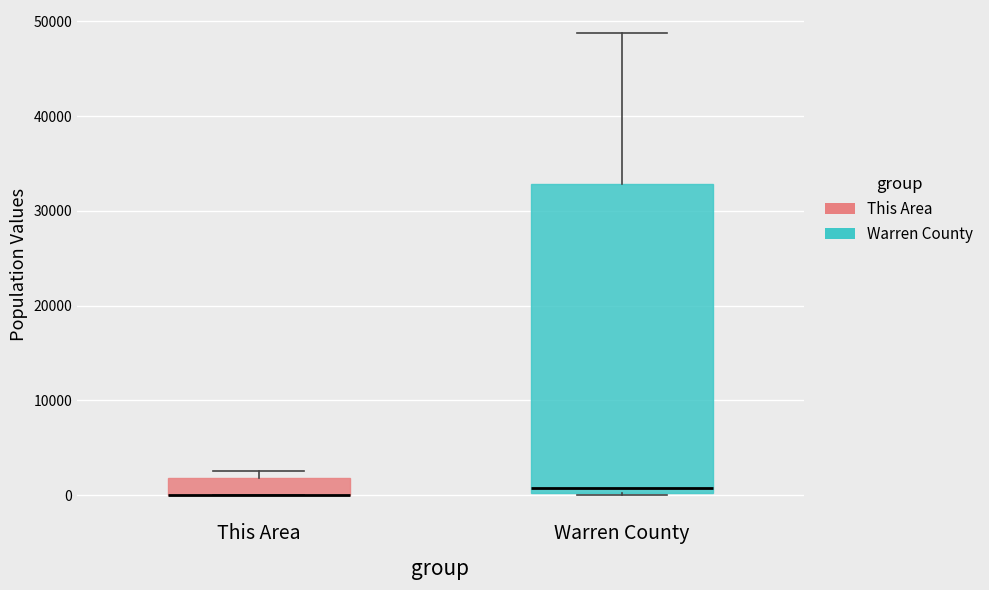

Reading left to right, read every box against the y-axis: the position of its median line, the range the box covers, and the ends of its whiskers. The values are not printed on the chart, so give them approximately, as read against the axis.

This Area: median 0 (drawn on the box's lower edge), box 0 to 2000, whiskers 0 to 3000
Warren County: median 1000, box 0 to 33000, whiskers 0 to 49000